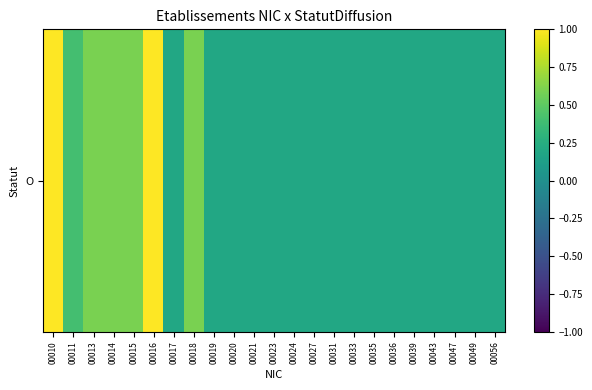

What is the change in value from 00011 to 00024?

-0.2